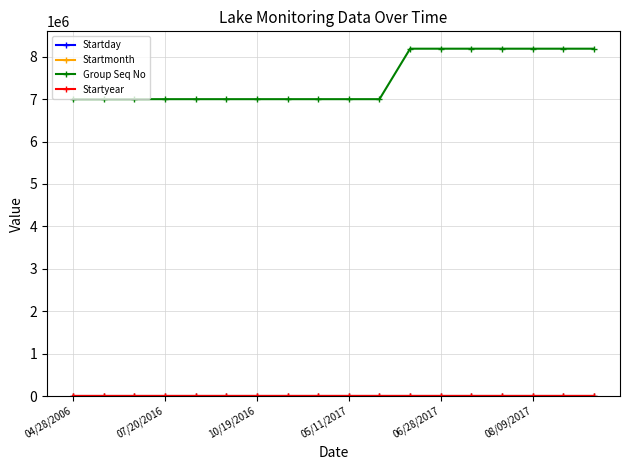

Which series has the largest range (max minus min)?

Group Seq No